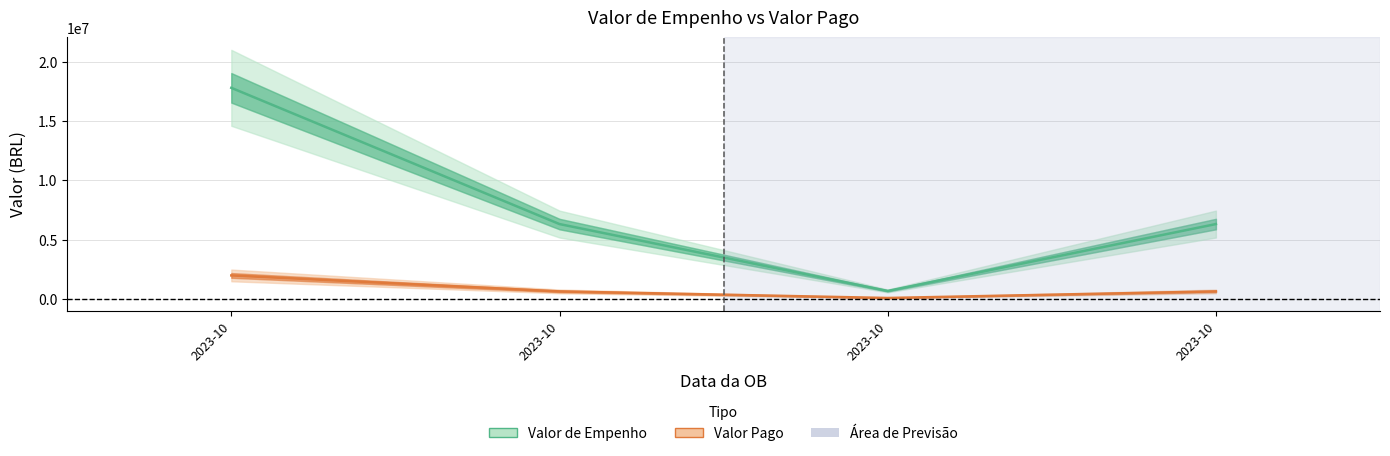

How many interior local valleys does the Valor Pago series have?

1